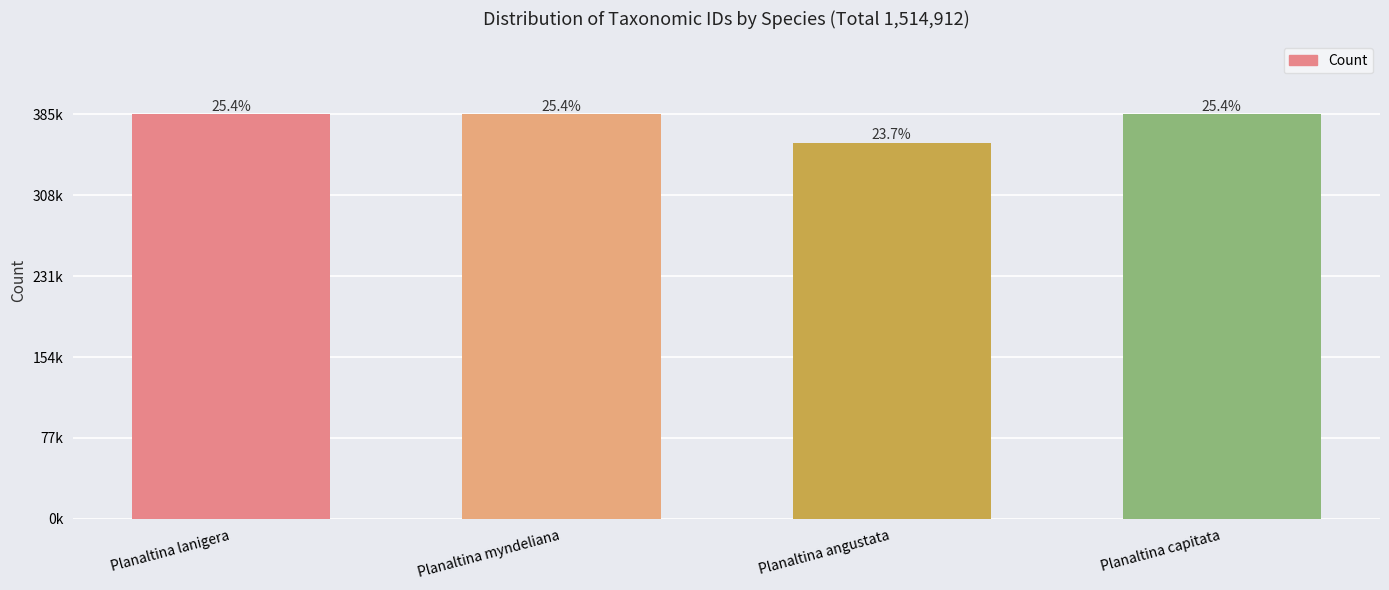

Between Planaltina myndeliana and Planaltina capitata, which is larger?

Planaltina capitata